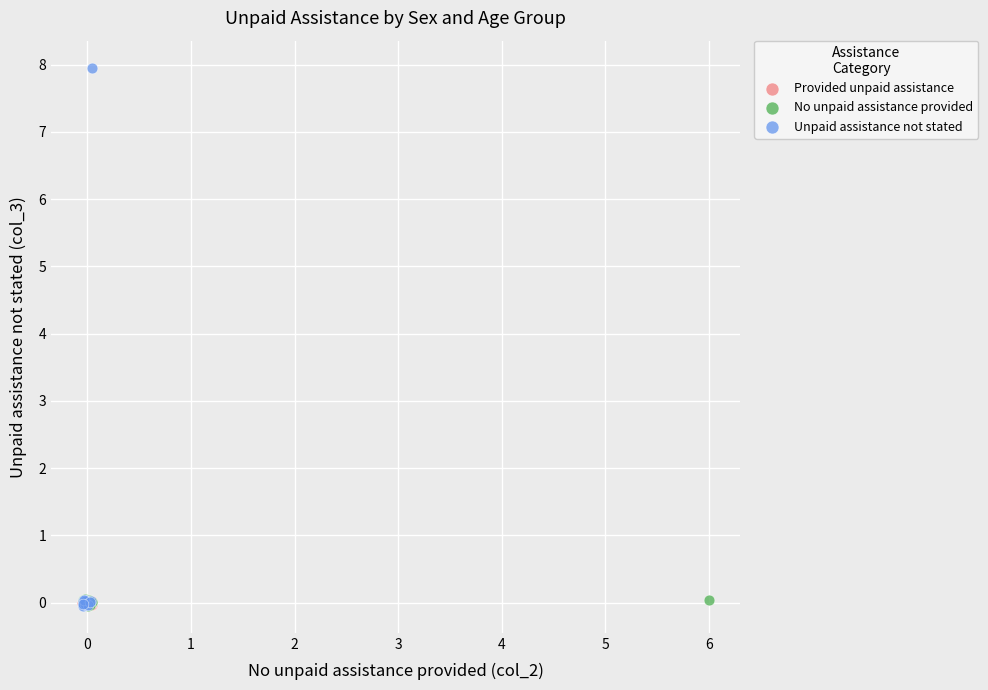

Which series reaches the maximum Y coordinate?

Unpaid assistance not stated